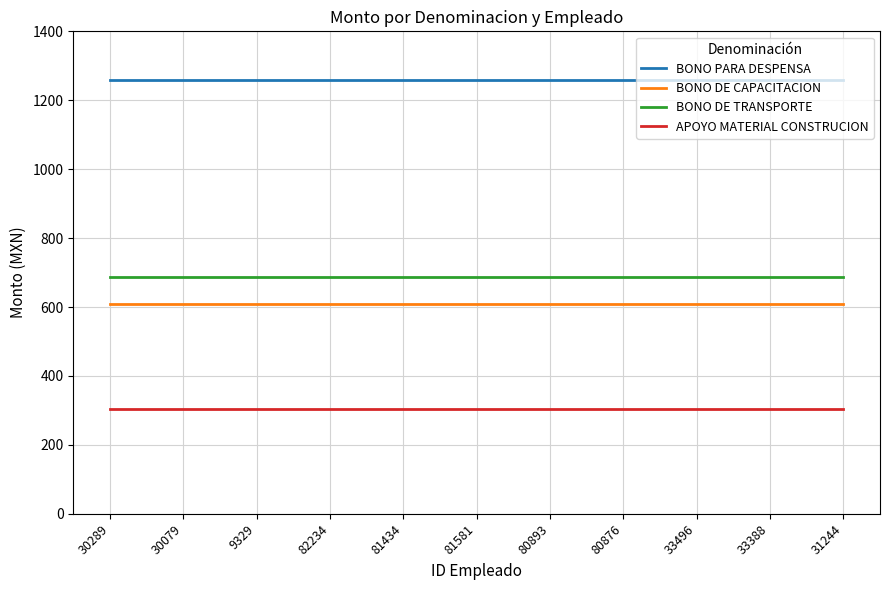

Which series has the largest total across all categories?

BONO PARA DESPENSA